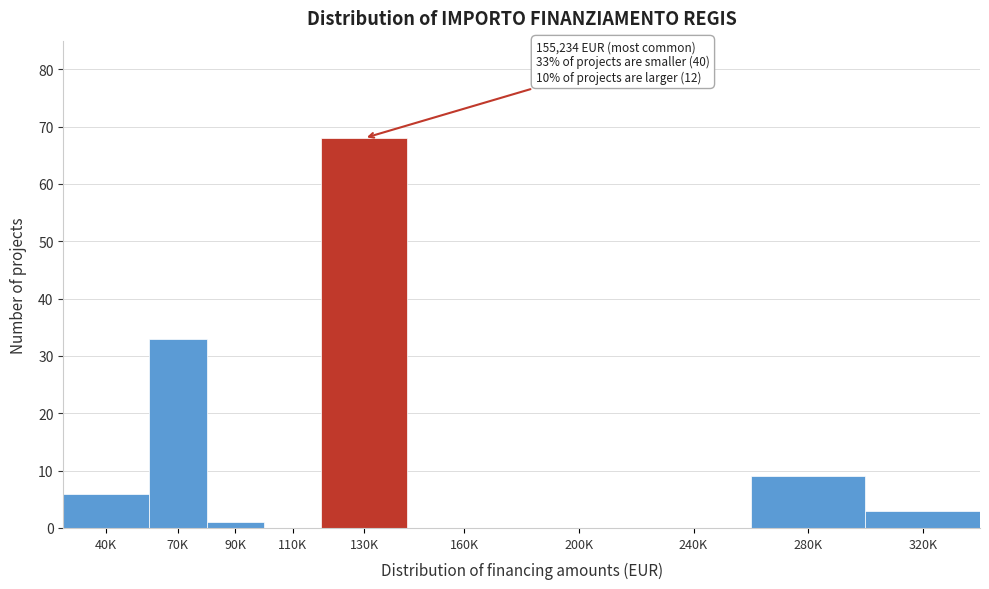

Reading left to right, extract all data points from this chart.

40K=6	70K=33	90K=1	110K=0	130K=68	160K=0	200K=0	240K=0	280K=9	320K=3